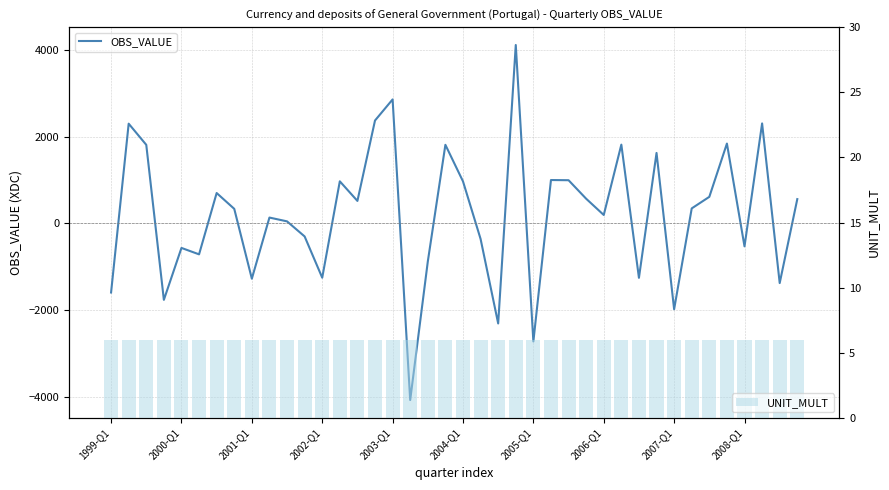

At which category is the sum across all series the highest?

23